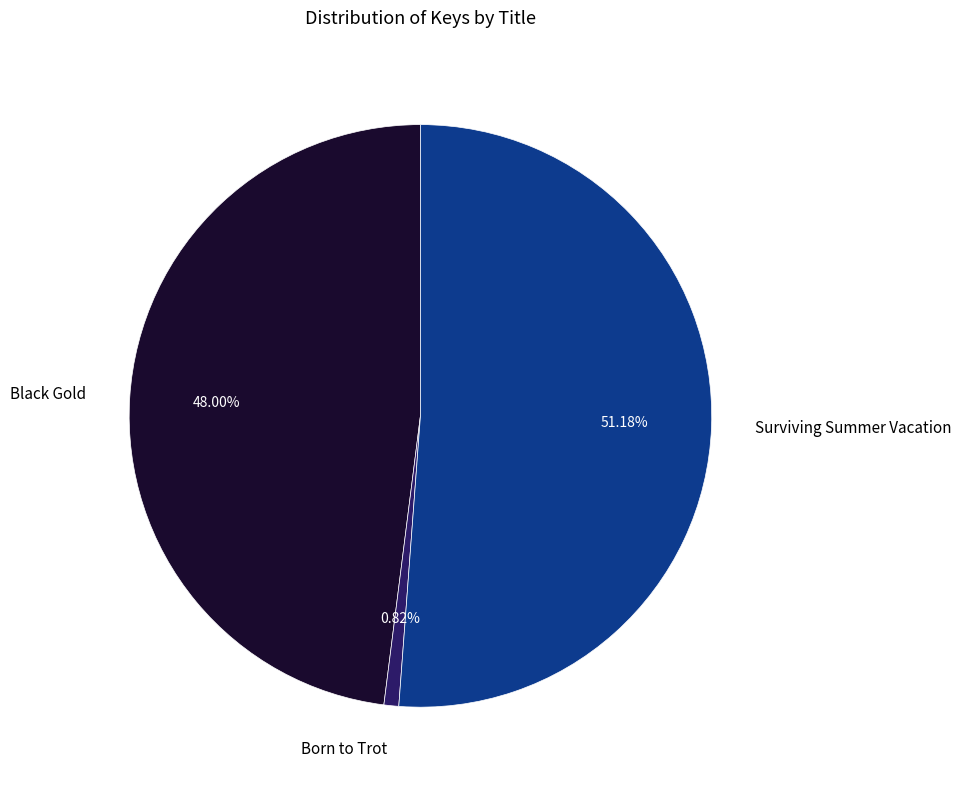

How many segments does this pie chart have?

3